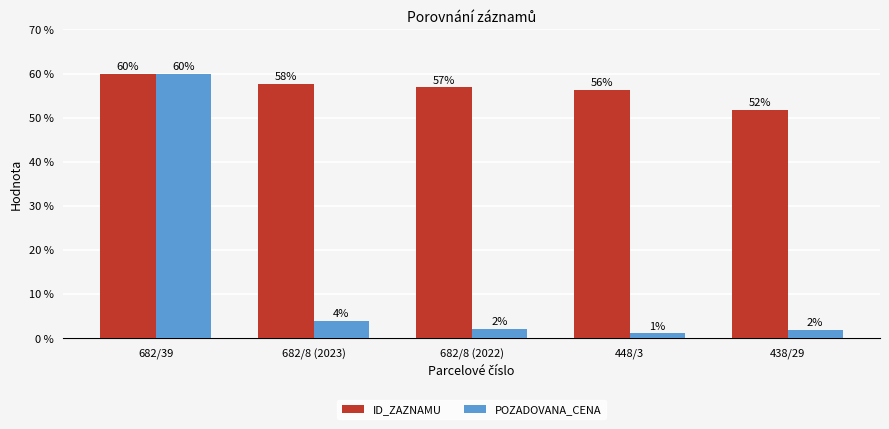

How many groups of bars are there?

5